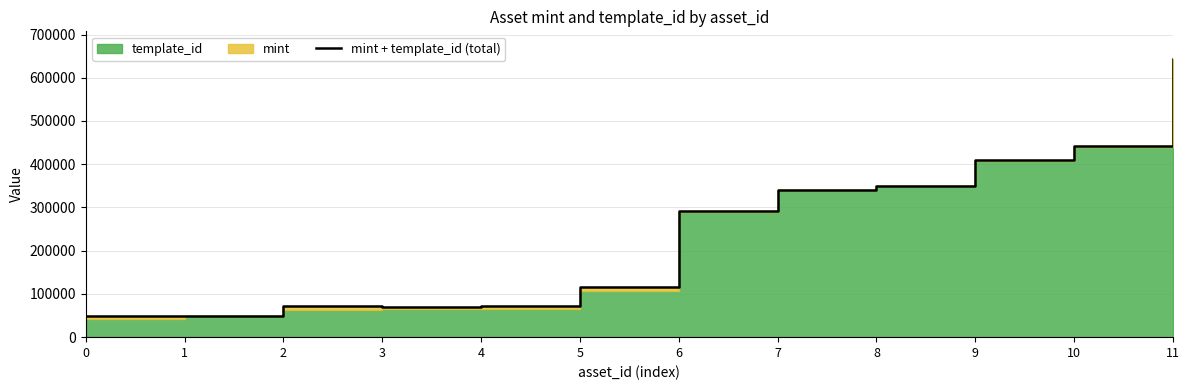

How many data points are above 292362?

5